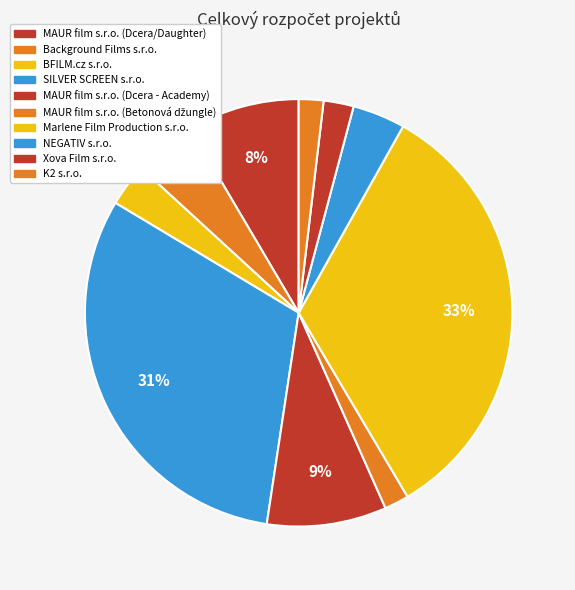

Approximately how many times larger is the value at Xova Film s.r.o. compared to Background Films s.r.o.?

0.5